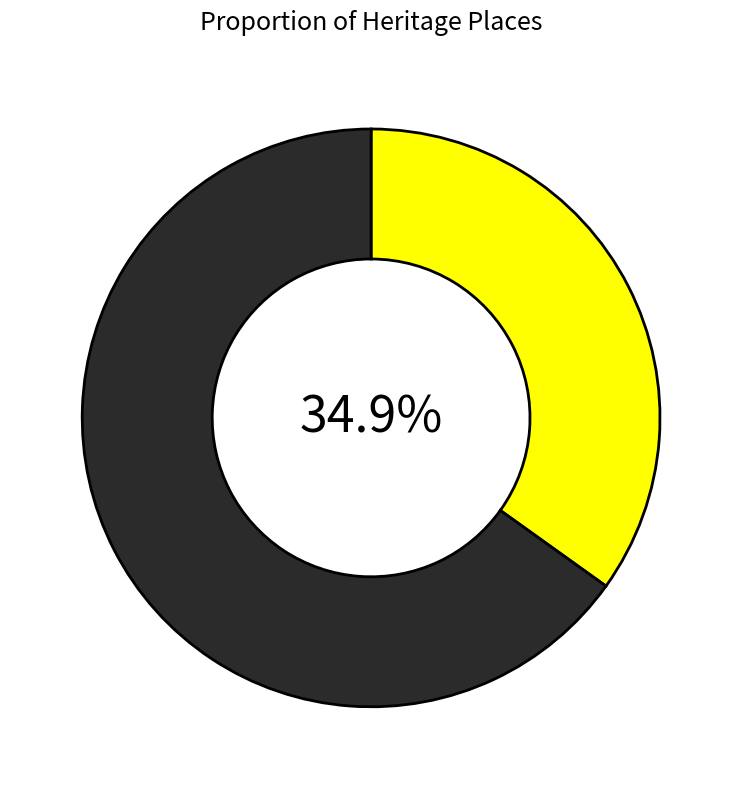

Is there any slice that represents more than half of the pie?

Yes